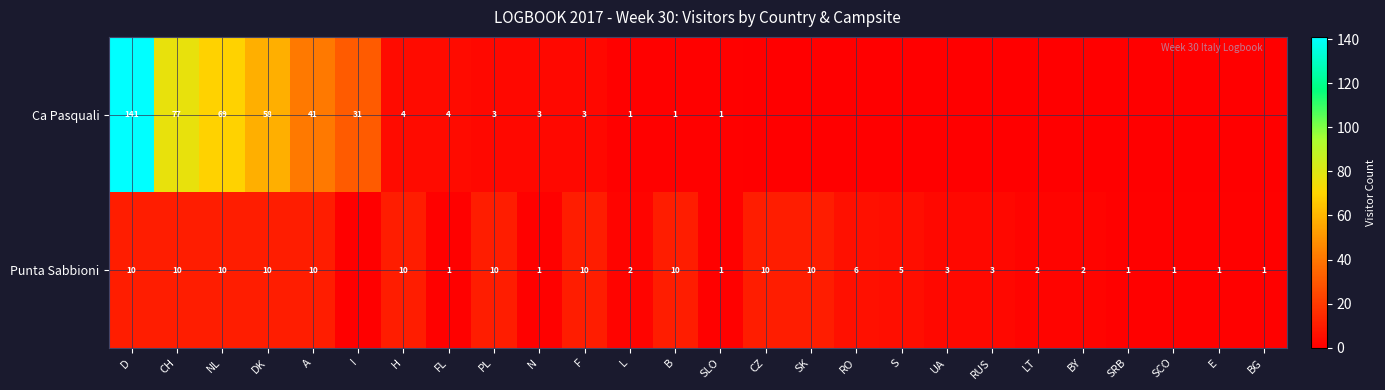

At which category is the sum across all series the highest?

D